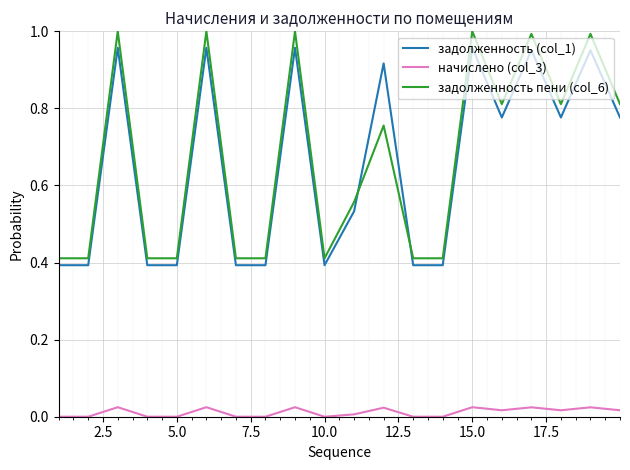

Which series has the largest range (max minus min)?

задолженность пени (col_6)